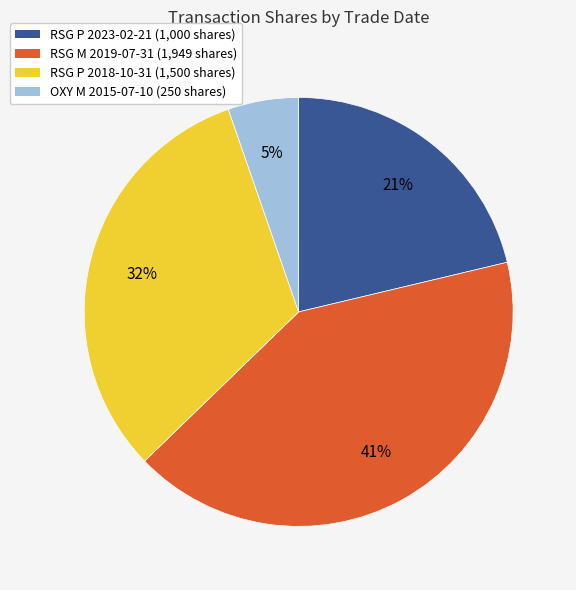

Which slice is the smallest?

OXY M 2015-07-10 (250 shares)